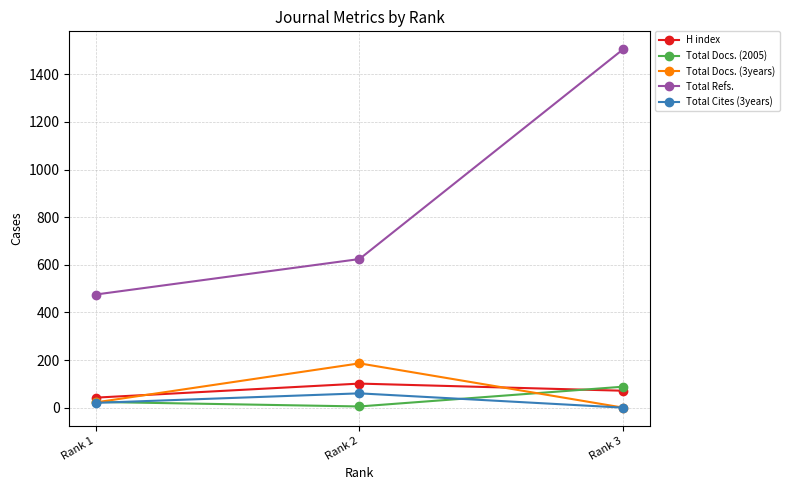

Reading right to left, transcribe all the data shown in this chart.

H index: 71	101	42
Total Docs. (2005): 88	5	24
Total Docs. (3years): 0	186	22
Total Refs.: 1505	624	475
Total Cites (3years): 0	60	20